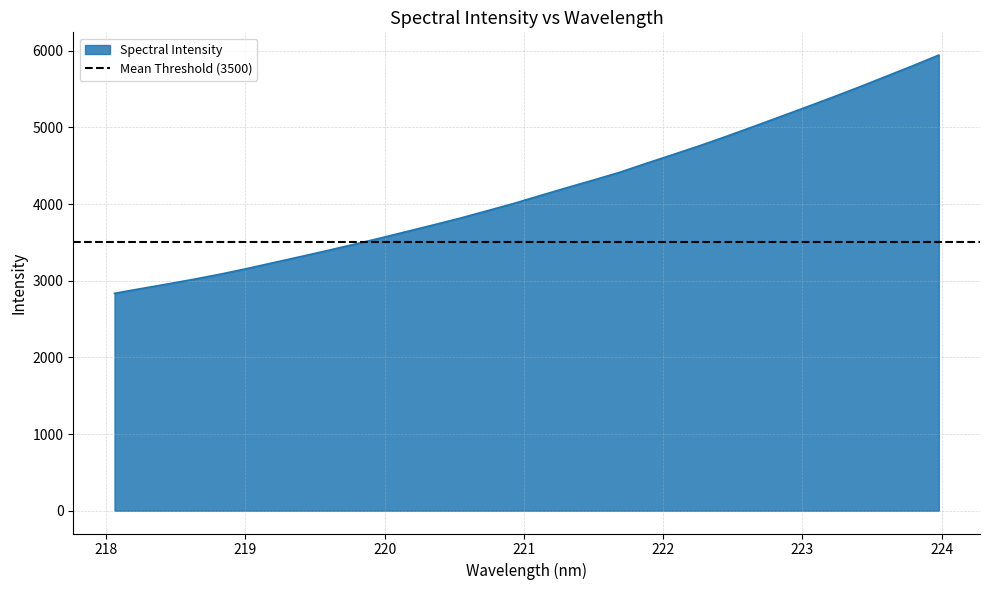

Which has a higher value, 219.9712 or 221.4993?

221.4993